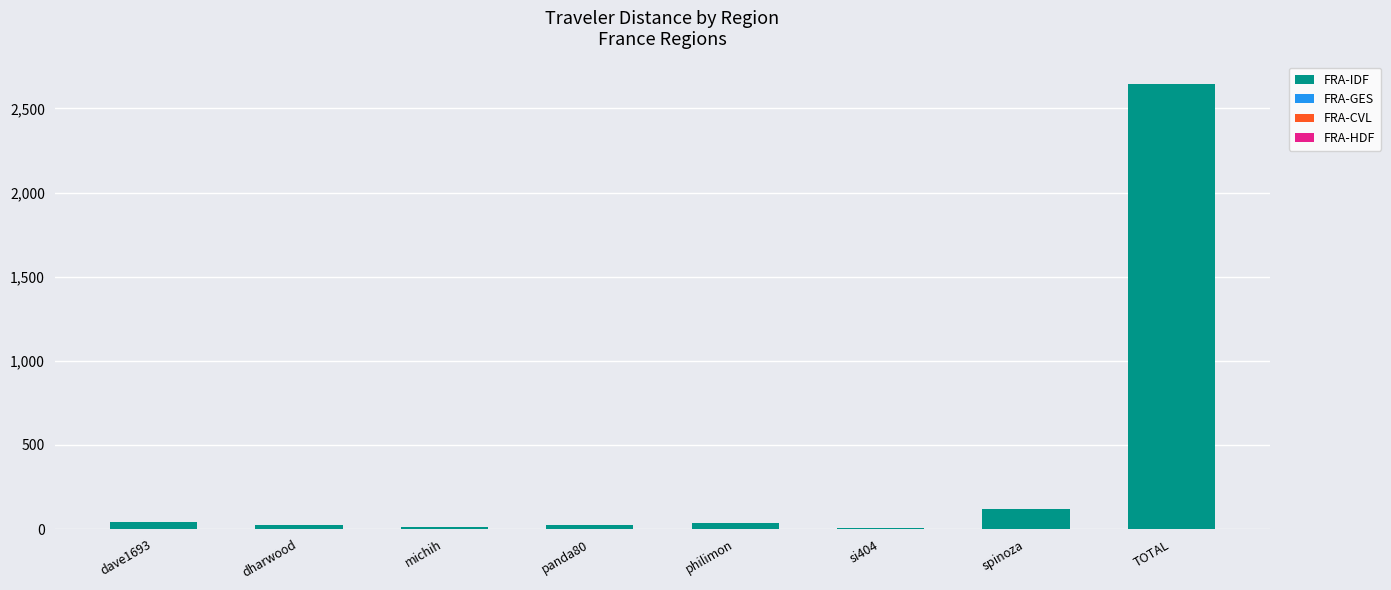

Are the bars horizontal?

No